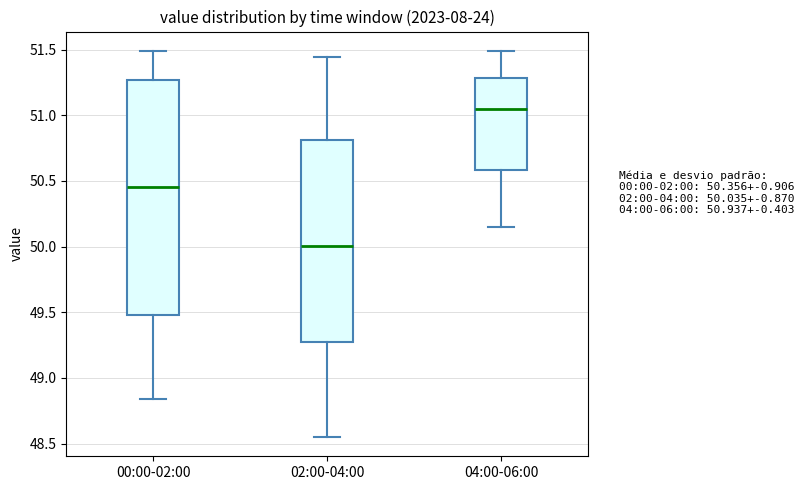

Comparing the boxes themselves (not the whiskers), which one is the tallest?

00:00-02:00